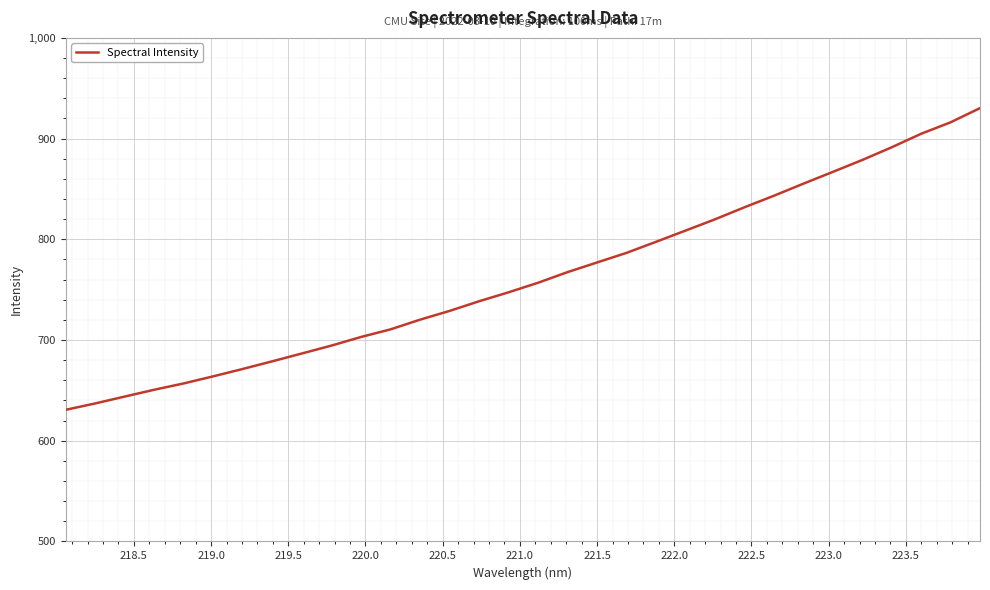

What is the minimum value shown in the chart?

630.8